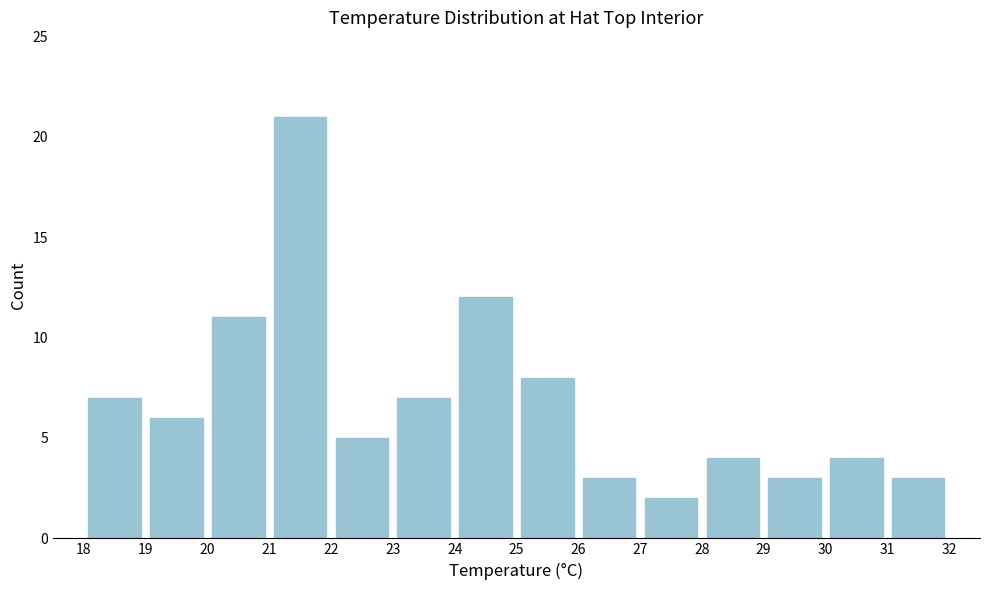

Reading left to right, list every bar in this chart as the range it spans on the x-axis followed by its height. The values are not printed on the chart, so give them approximately, as read against the axis.

18 to 19: 7
19 to 20: 6
20 to 21: 11
21 to 22: 21
22 to 23: 5
23 to 24: 7
24 to 25: 12
25 to 26: 8
26 to 27: 3
27 to 28: 2
28 to 29: 4
29 to 30: 3
30 to 31: 4
31 to 32: 3